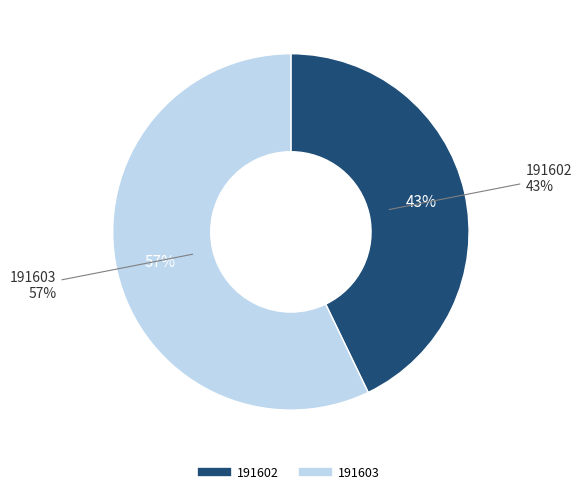

What portion of the pie excludes 191602?

57.1%